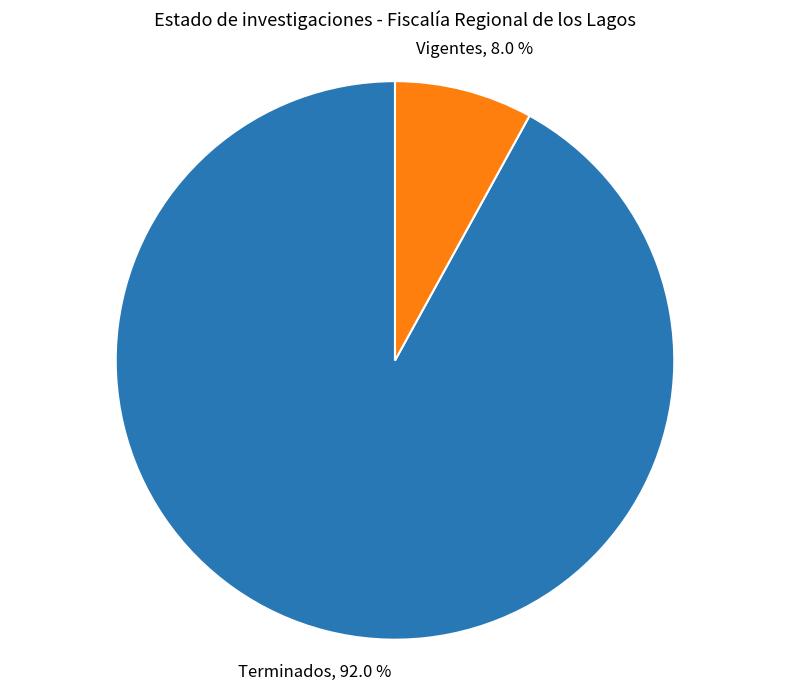

How many segments does this pie chart have?

2